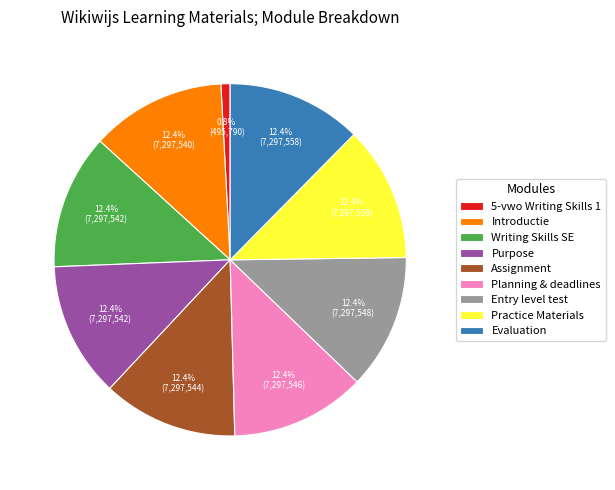

Which slice is the smallest?

5-vwo Writing Skills 1